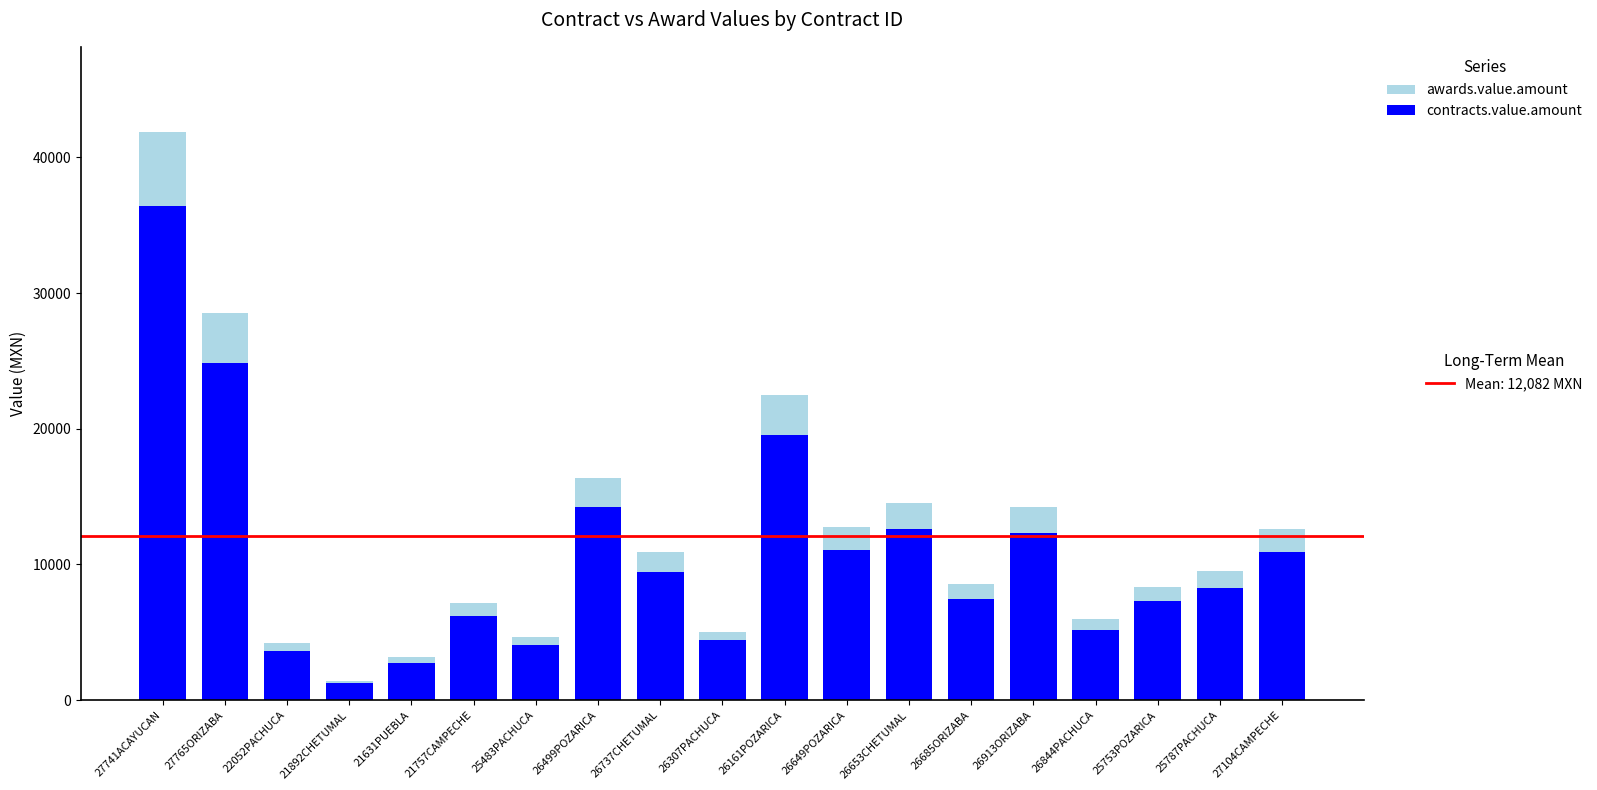

How many bars are there in total?

19